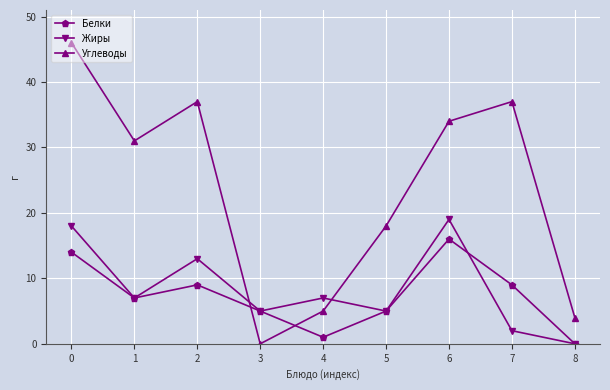

Reading left to right, list all the values displayed in this chart.

Белки: 14	7	9	5	1	5	16	9	0
Жиры: 18	7	13	5	7	5	19	2	0
Углеводы: 46	31	37	0	5	18	34	37	4